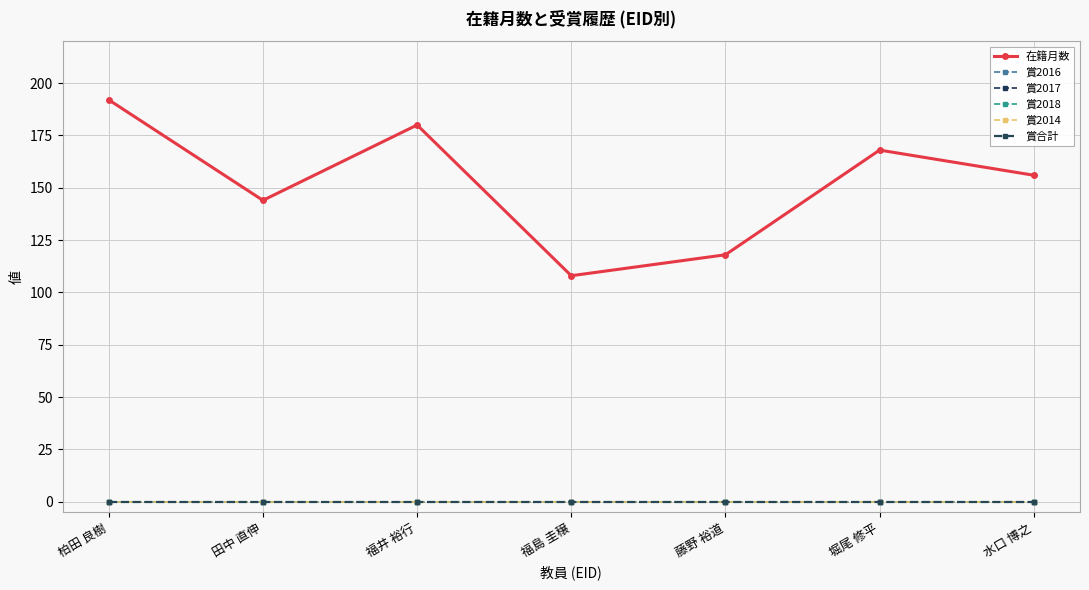

What is the spread (max minus min) of values at 福井 裕行?

180